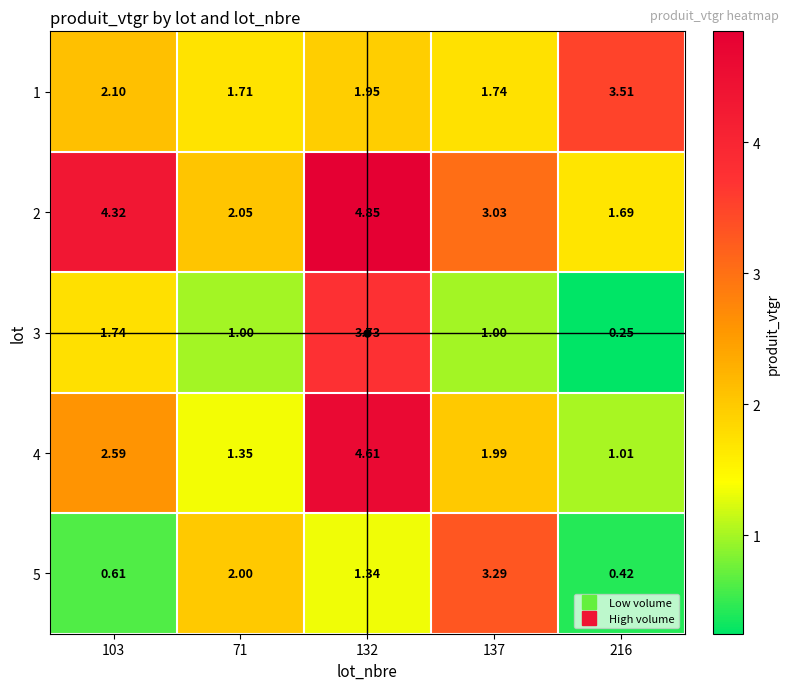

Is the value of 2 at 137 greater than the value of 4 at 137?

Yes